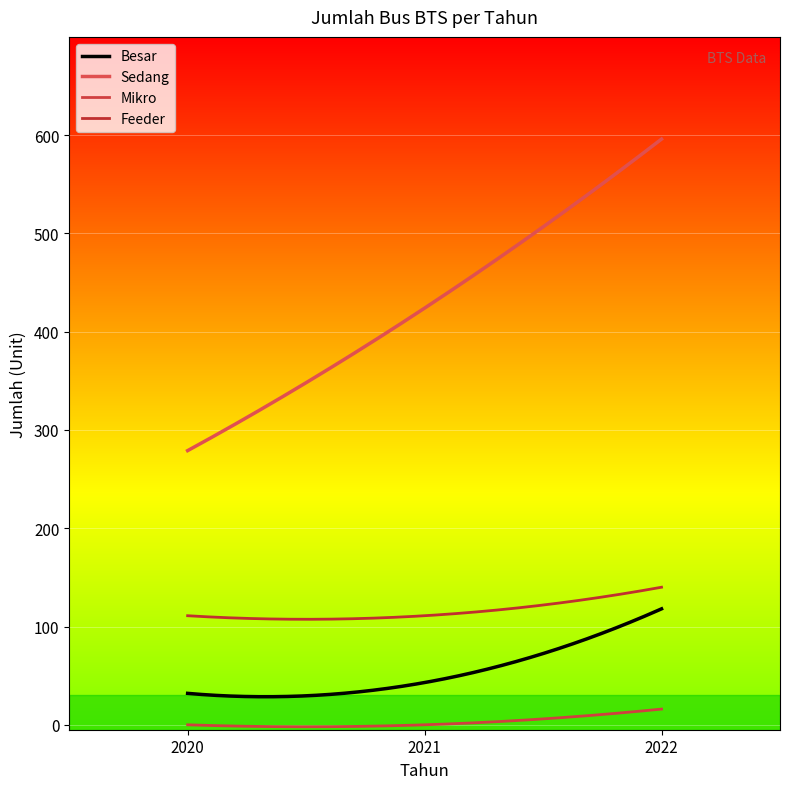

What is the value of the Feeder point at the 1st from the left?

111